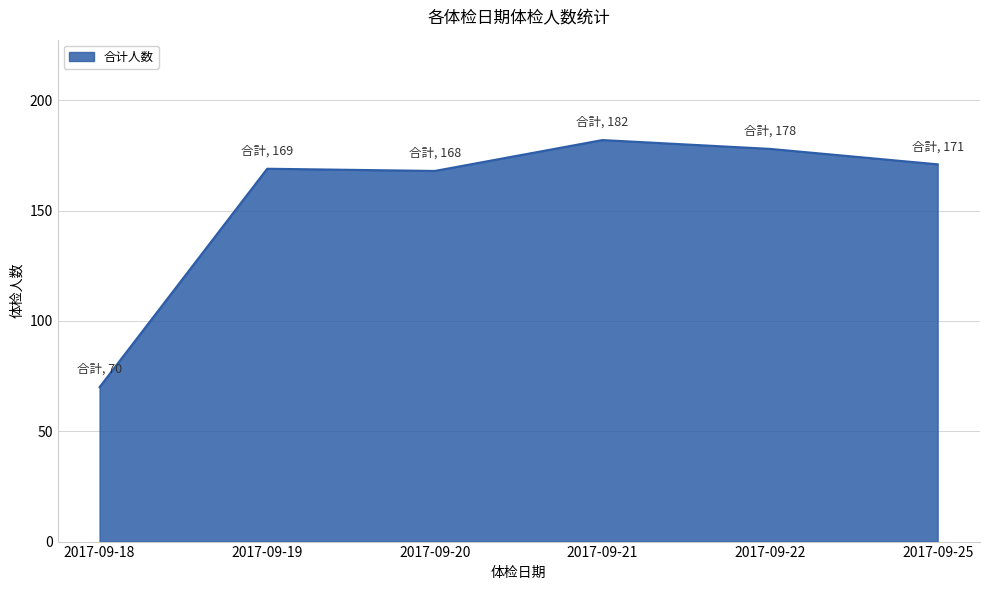

The chart shows a value of 42 at 2017-09-21. True or false?

False